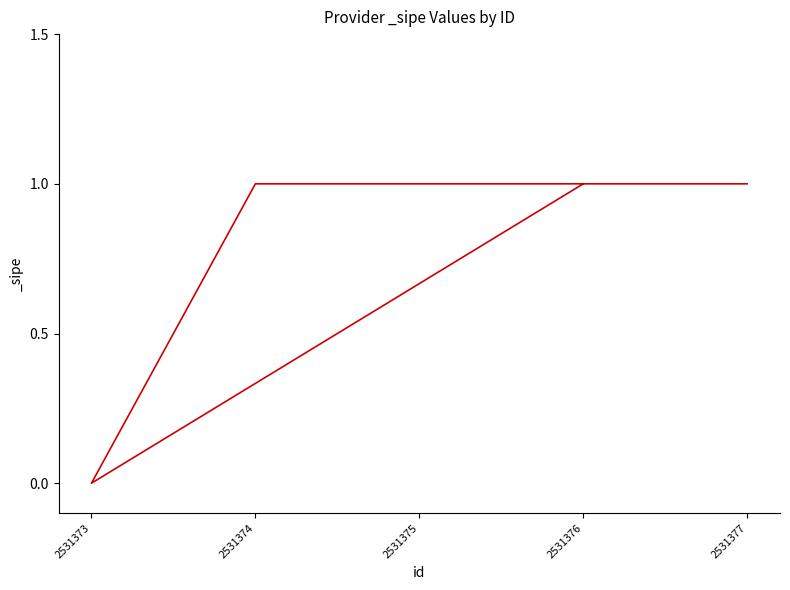

What is the approximate value at 2531376?

1